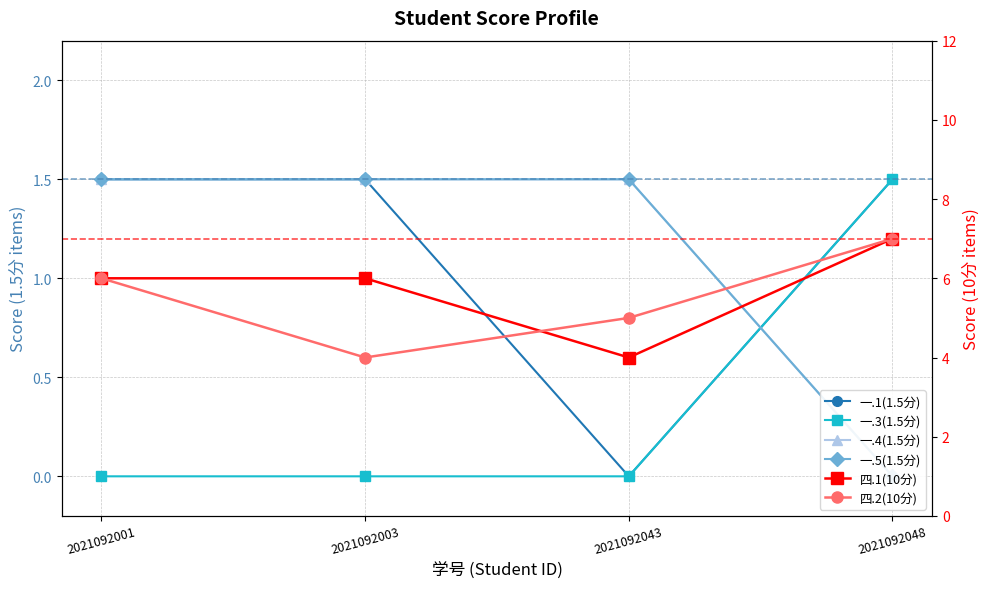

The 一.1(1.5分) series shows 0.0 at 2021092043. True or false?

True